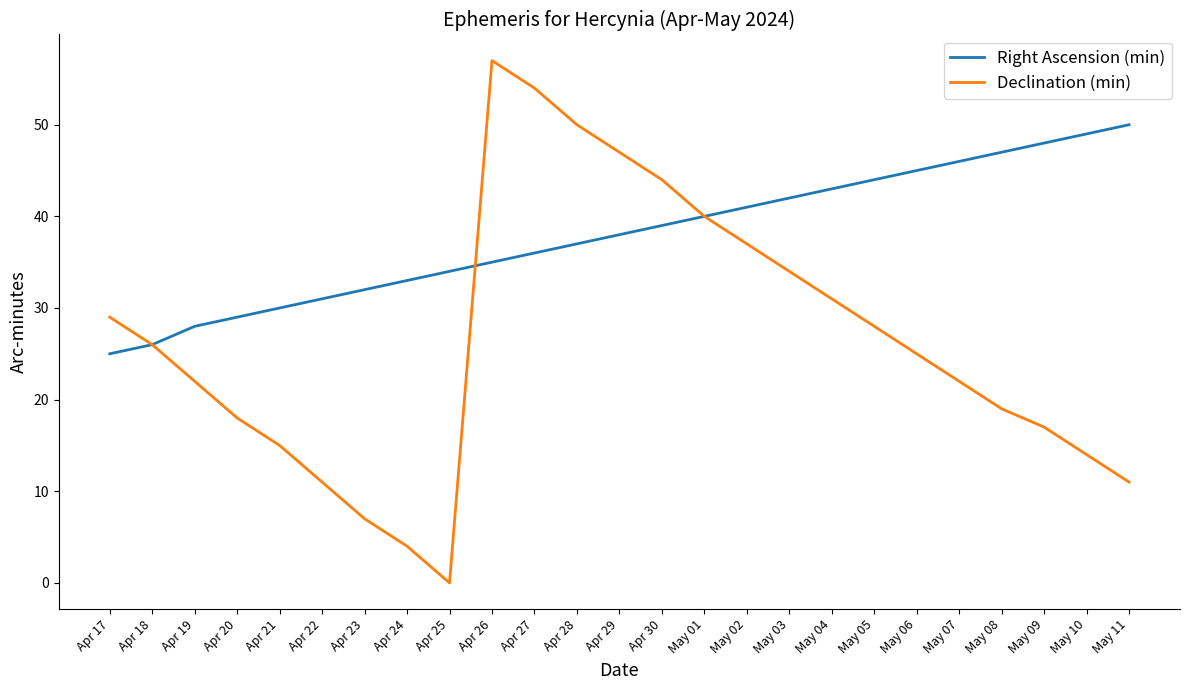

Which category has the lowest value across all series?

Apr 25